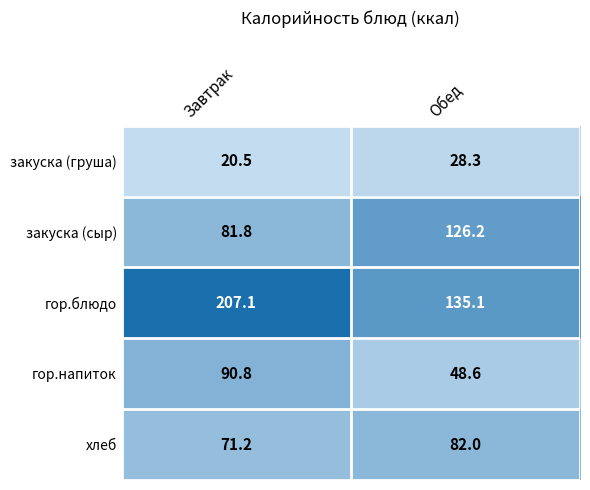

Is it true that гор.блюдо equals 135.1 at Обед?

True